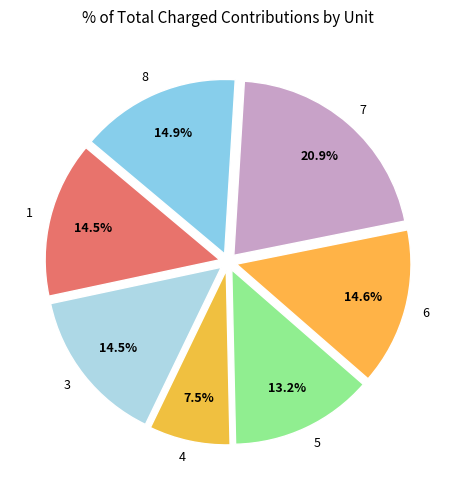

What percentage is the 5 slice, to the nearest percent?

13%